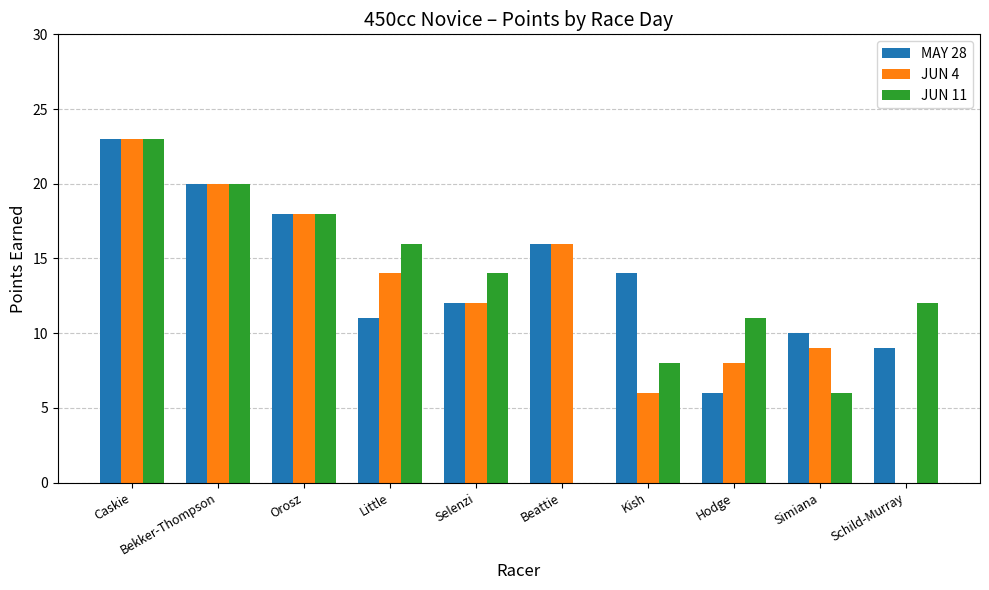

At which category does the chart reach its peak across all series?

Caskie